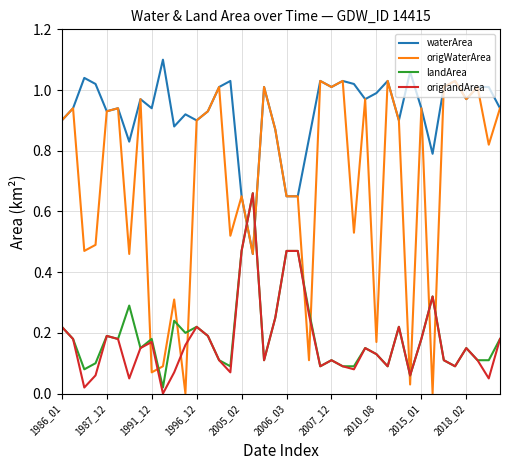

How many times do waterArea and landArea cross each other?

2